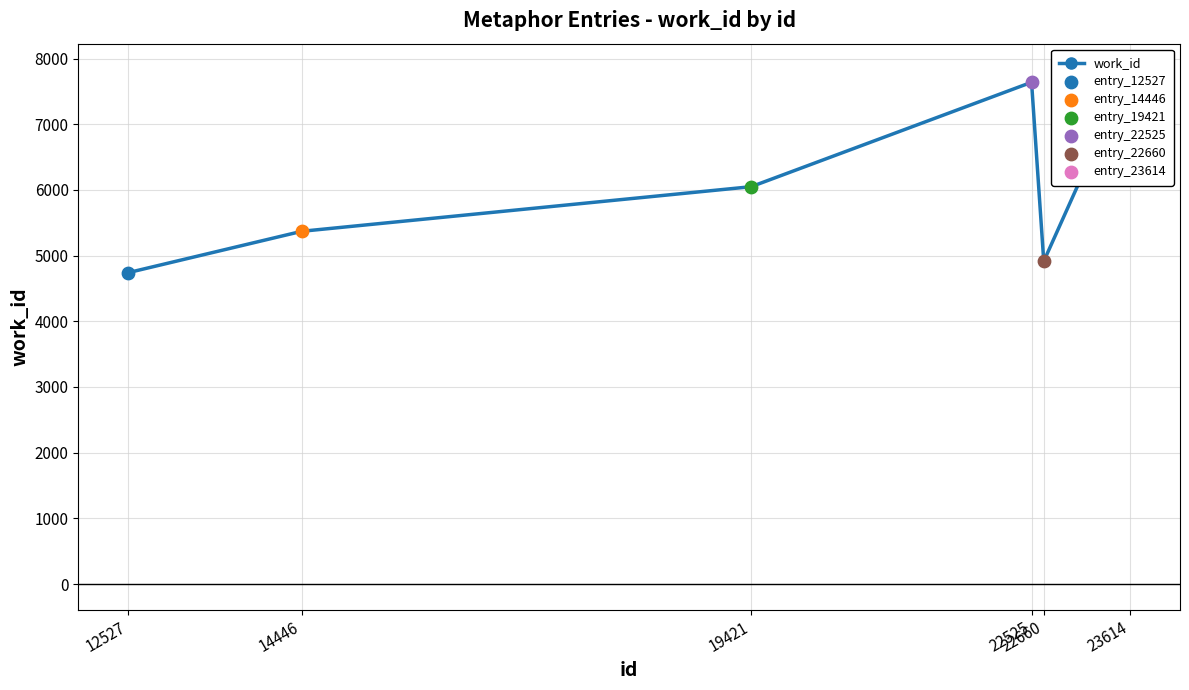

What is the ratio of the value at 14446 to the value at 22660?

1.1